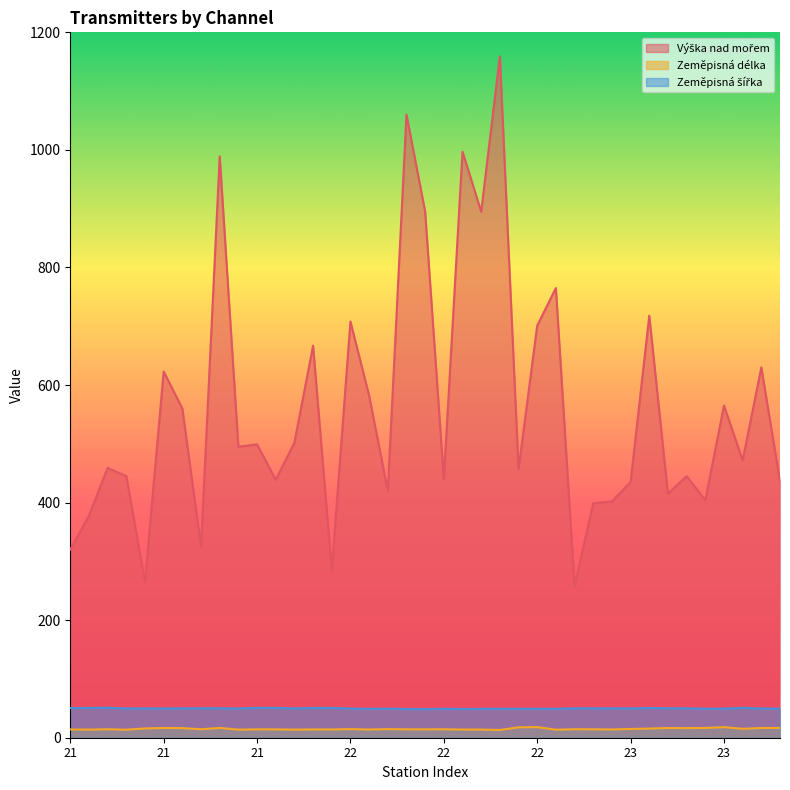

What is the approximate value of Výška nad mořem at 22?

895.0